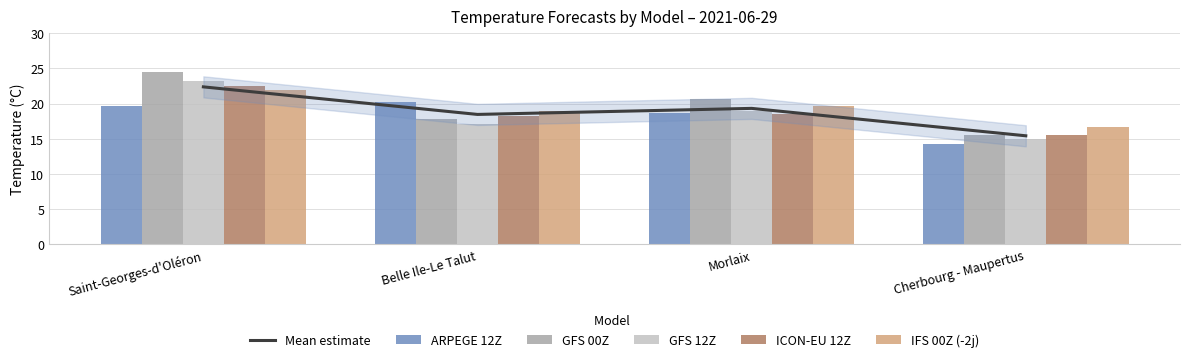

Reading left to right, what are all the values shown in this chart?

Mean estimate: 22.4	18.5	19.3	15.4
ARPEGE 12Z: 19.7	20.2	18.7	14.3
GFS 00Z: 24.5	17.8	20.7	15.6
GFS 12Z: 23.2	17.1	19.0	15.0
ICON-EU 12Z: 22.5	18.3	18.5	15.6
IFS 00Z (-2j): 22.0	18.9	19.7	16.6